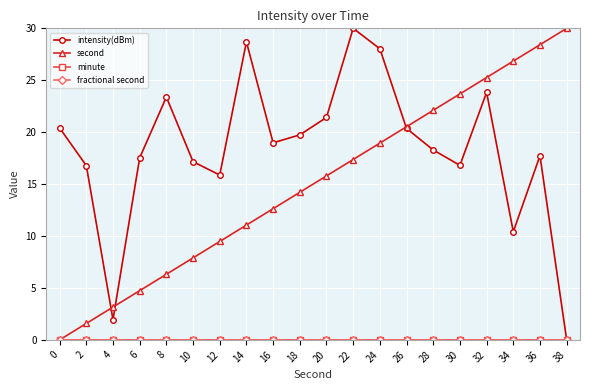

List the series in order of their peak value, highest first.

intensity(dBm), second, minute, fractional second